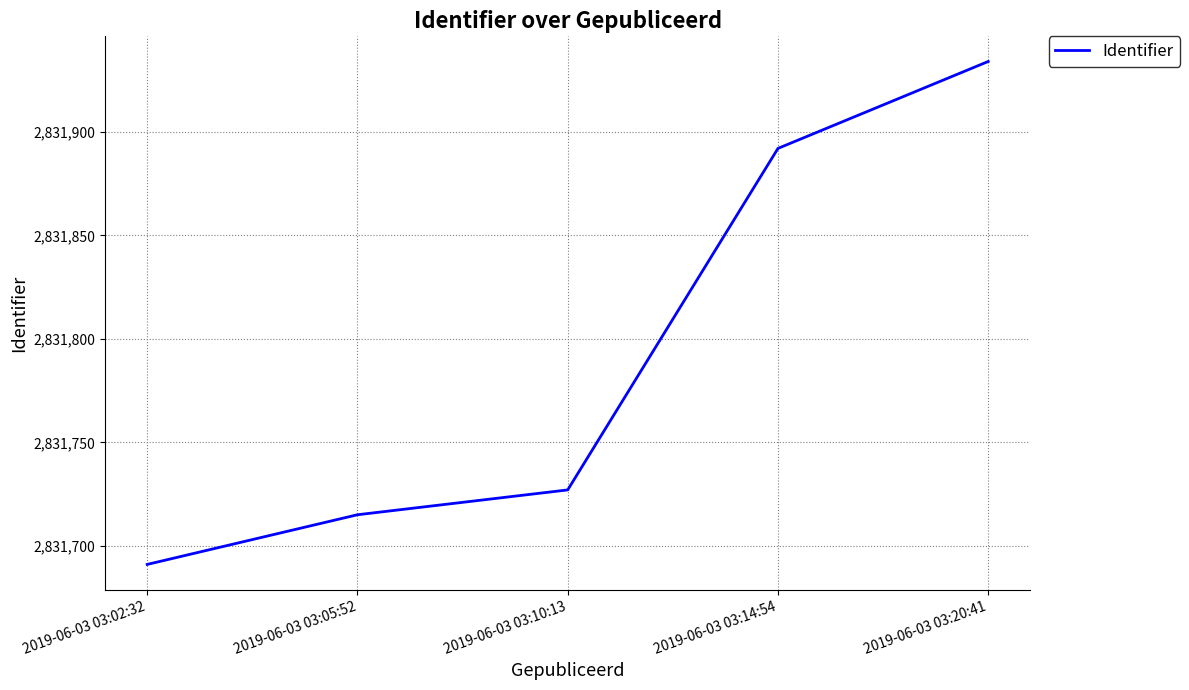

What is the difference between the values at 2019-06-03 03:05:52 and 2019-06-03 03:20:41?

219